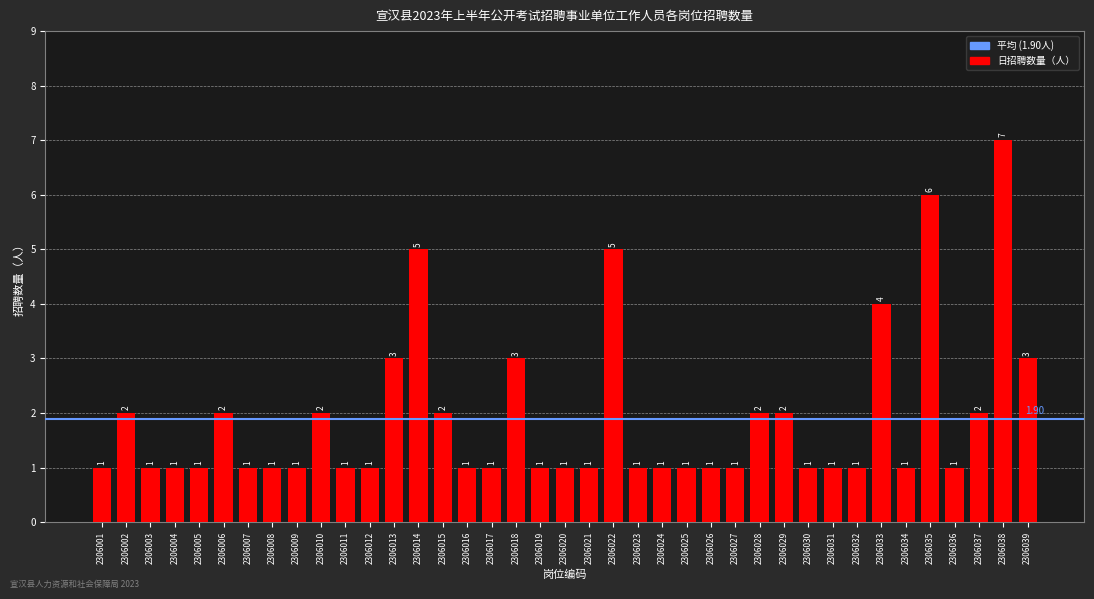

The chart shows a value of 2 at 2306029. True or false?

True